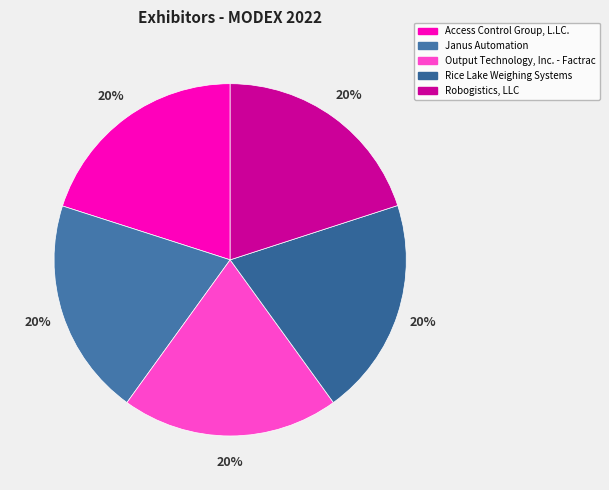

Is it true that Rice Lake Weighing Systems is 20% of the pie?

True